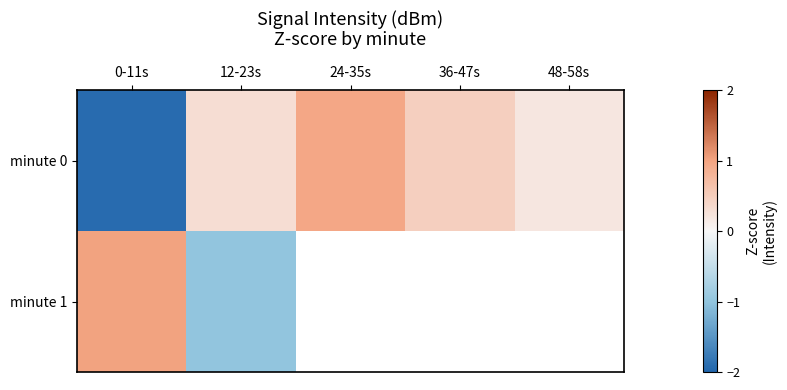

Read the minute 0 value at 0-11s.

-1.9